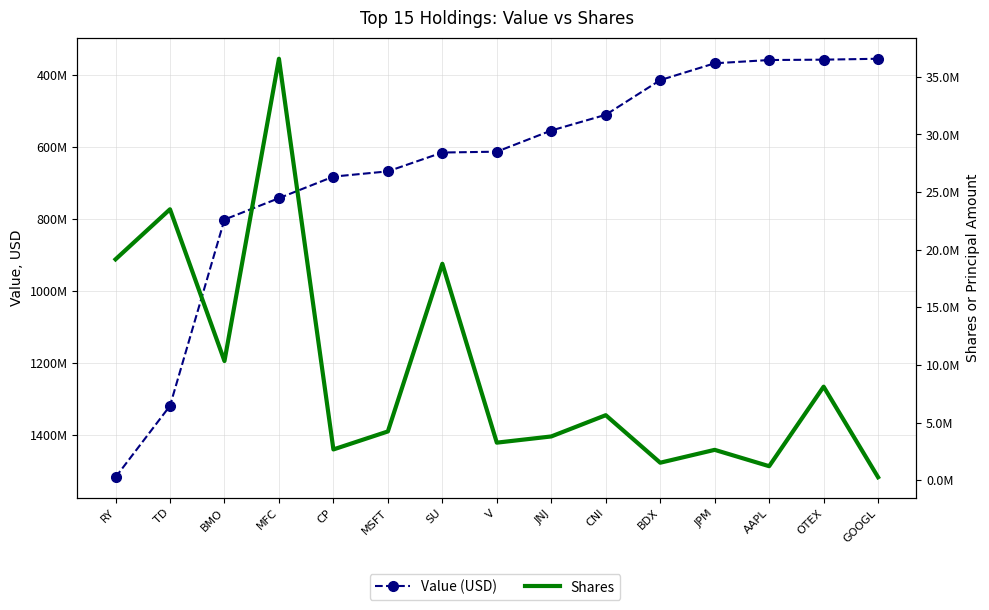

Which label corresponds to the largest value in the chart?

RY